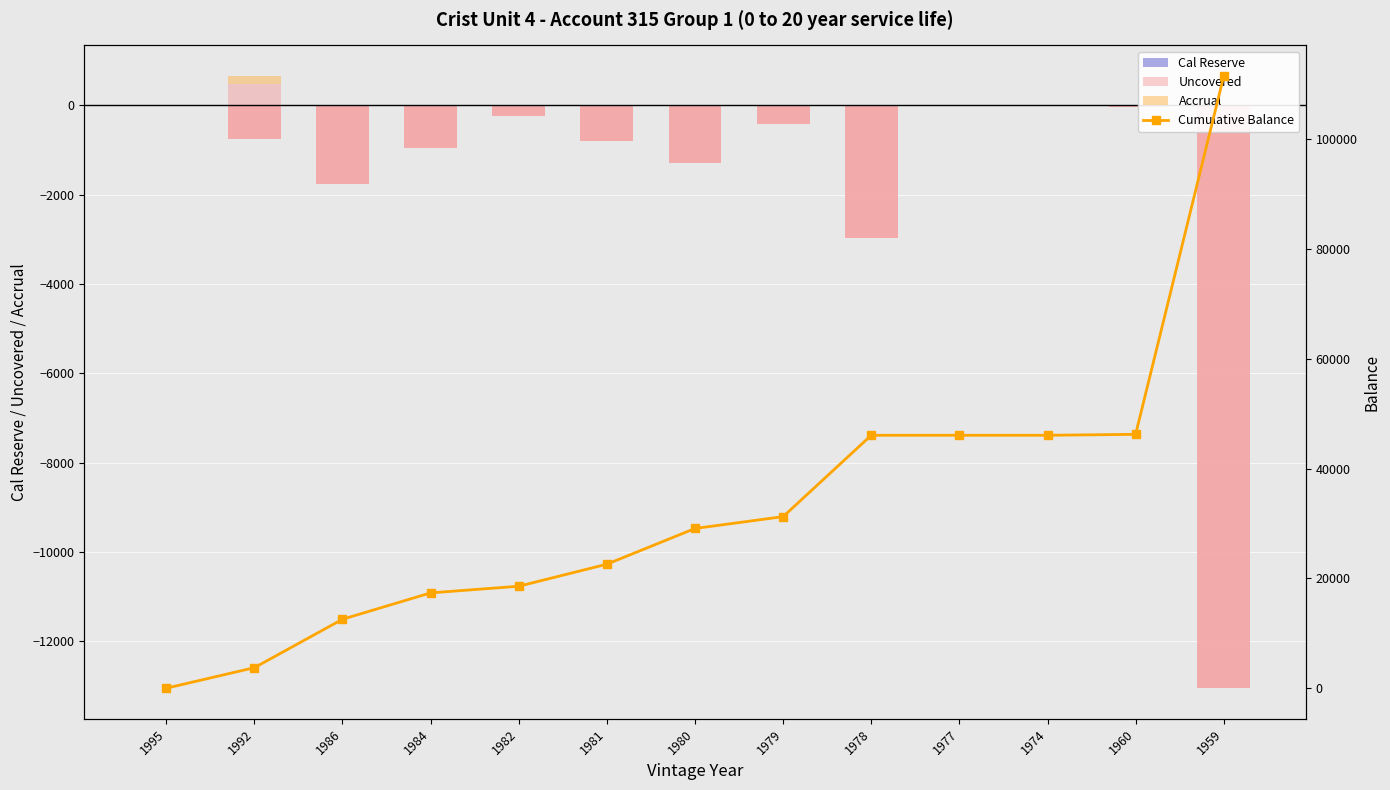

What is the difference between the highest and lowest values at 1977?

46064.0